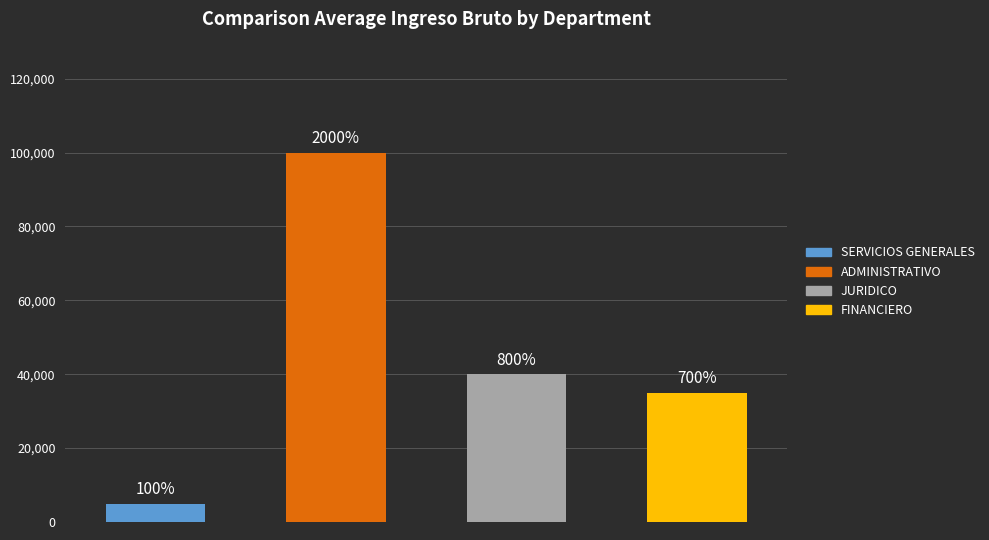

What is the difference between the highest and lowest values at 3?

30000